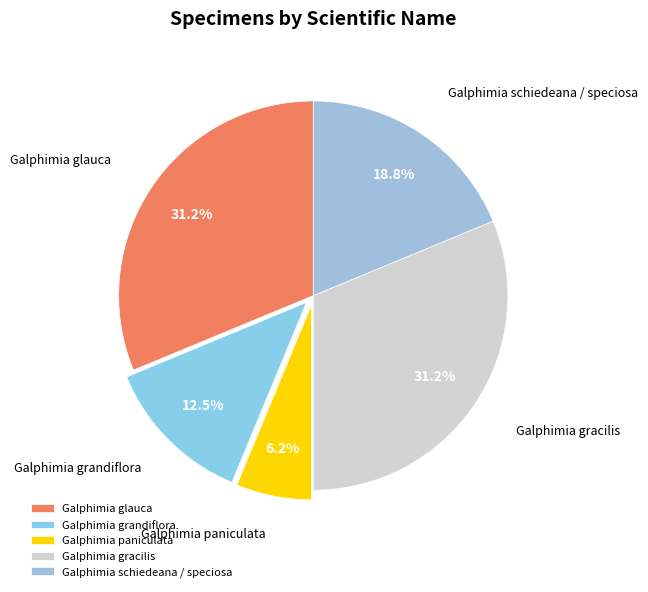

What is the smallest slice in the pie chart?

Galphimia paniculata